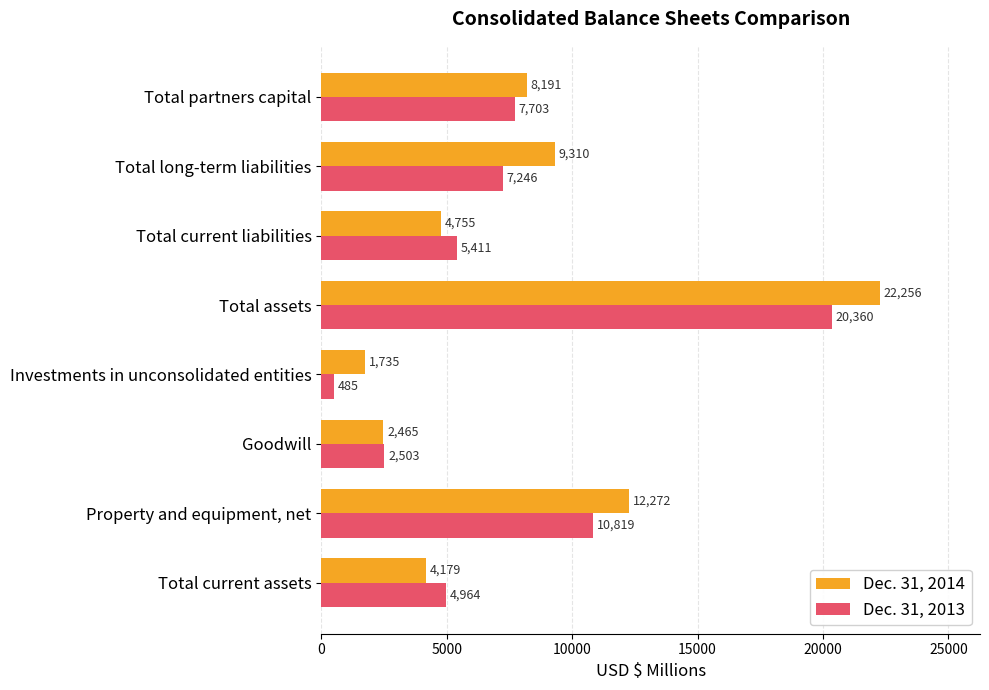

What is the lowest value of the Dec. 31, 2013 series?

485